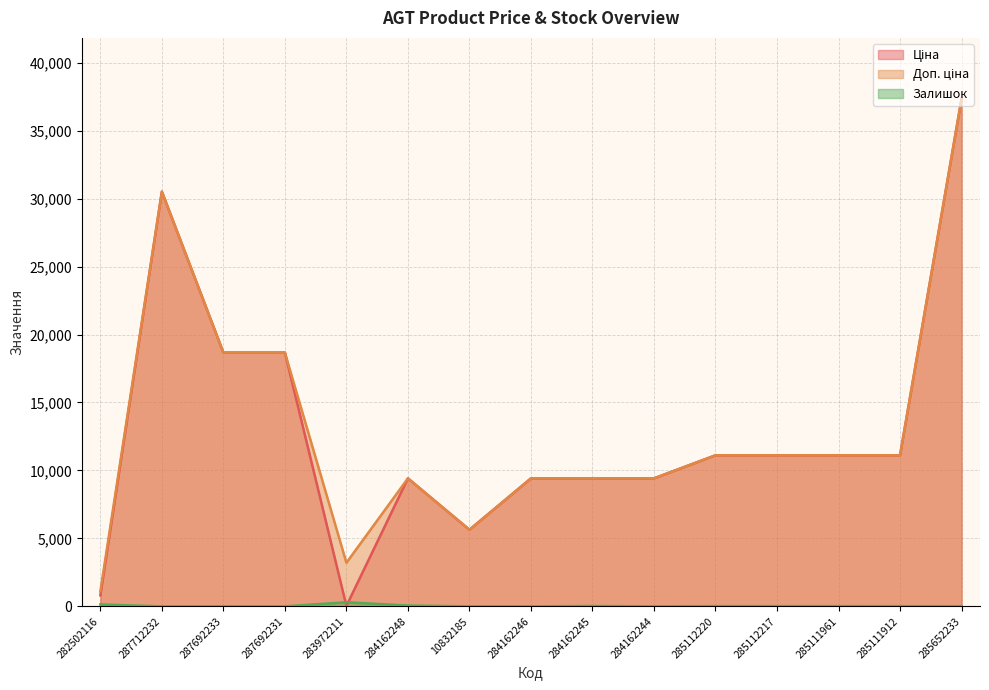

Reading left to right, list all the values displayed in this chart.

Ціна: 282502116=813.0	287712232=30512.3	287692233=18671.5	287692231=18671.5	283972211=32.0	284162248=9416.9	10832185=5636.0	284162246=9416.9	284162245=9416.9	284162244=9416.9	285112220=11113.6	285112217=11113.6	285111961=11113.6	285111912=11113.6	285652233=37343.0
Доп. ціна: 282502116=1101.8	287712232=30512.3	287692233=18671.5	287692231=18671.5	283972211=3205.0	284162248=9416.9	10832185=5636.0	284162246=9416.9	284162245=9416.9	284162244=9416.9	285112220=11113.6	285112217=11113.6	285111961=11113.6	285111912=11113.6	285652233=37343.0
Залишок: 282502116=140.0	287712232=0.0	287692233=0.0	287692231=0.0	283972211=299.0	284162248=59.0	10832185=0.0	284162246=0.0	284162245=27.0	284162244=1.0	285112220=17.0	285112217=17.0	285111961=16.0	285111912=14.0	285652233=11.0